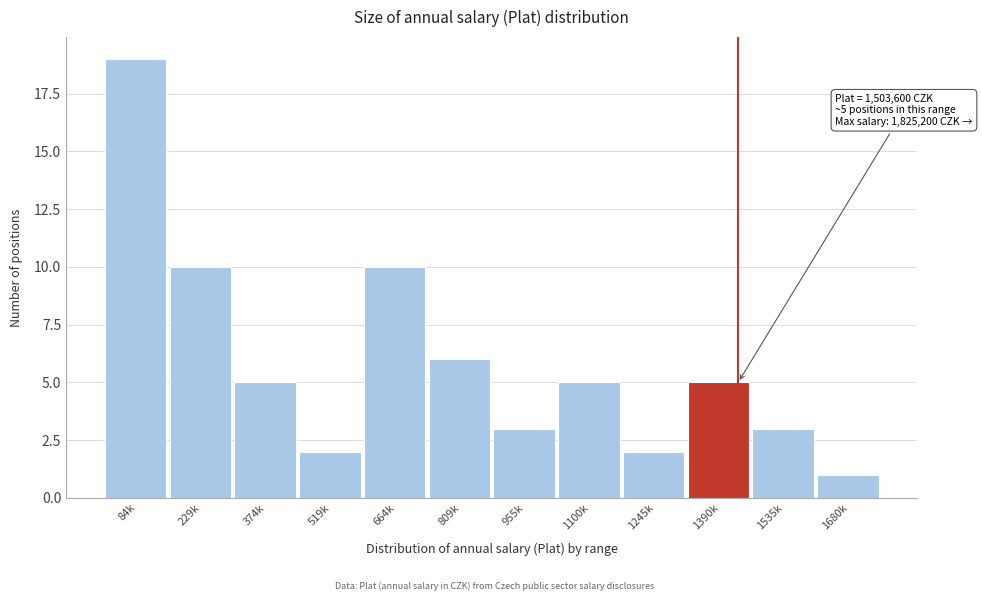

Reading left to right, transcribe all the data shown in this chart.

84k=19	229k=10	374k=5	519k=2	664k=10	809k=6	955k=3	1100k=5	1245k=2	1390k=5	1535k=3	1680k=1